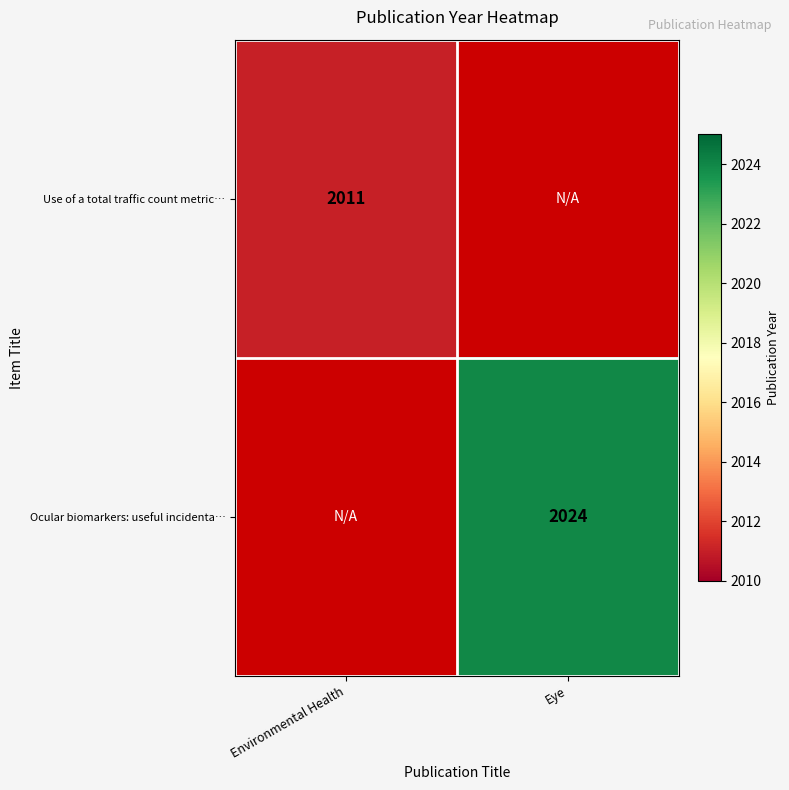

Is it true that Use of a total traffic count metric… equals 1129 at Environmental Health?

False